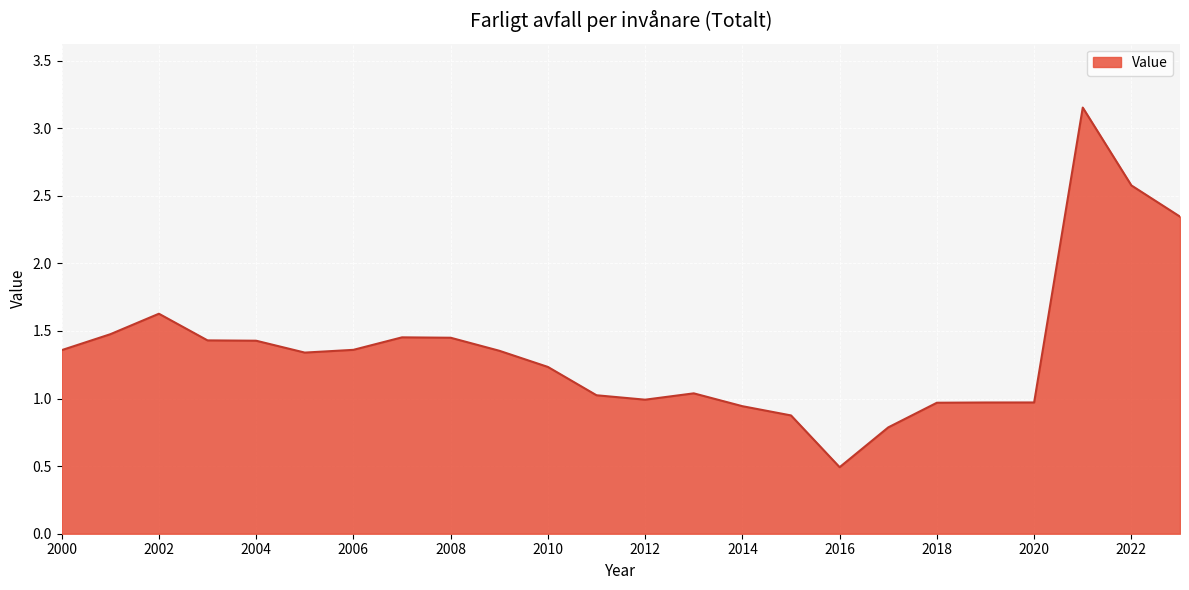

What is the minimum value shown in the chart?

0.5